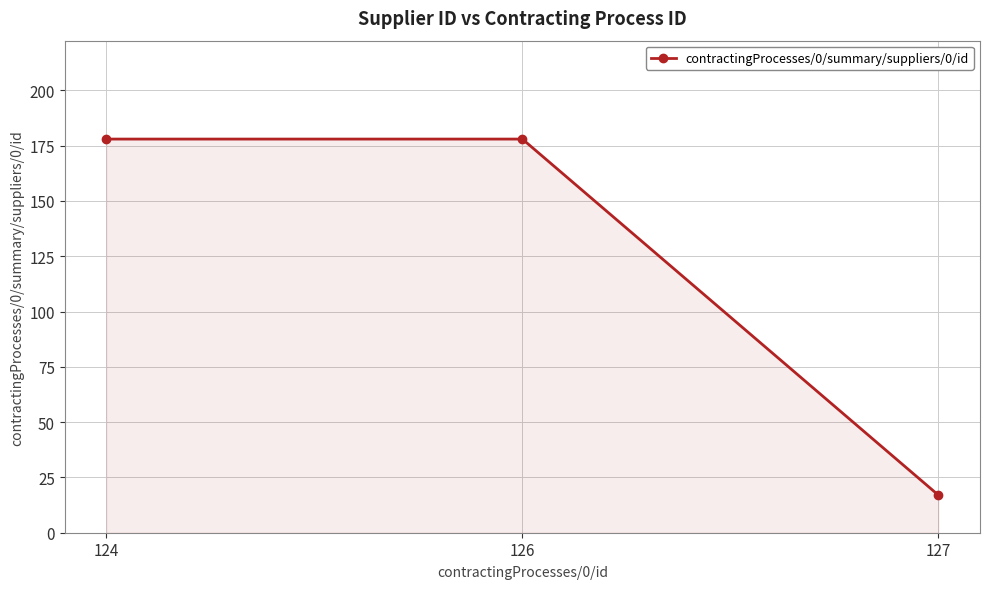

What is the sum of all values?

373